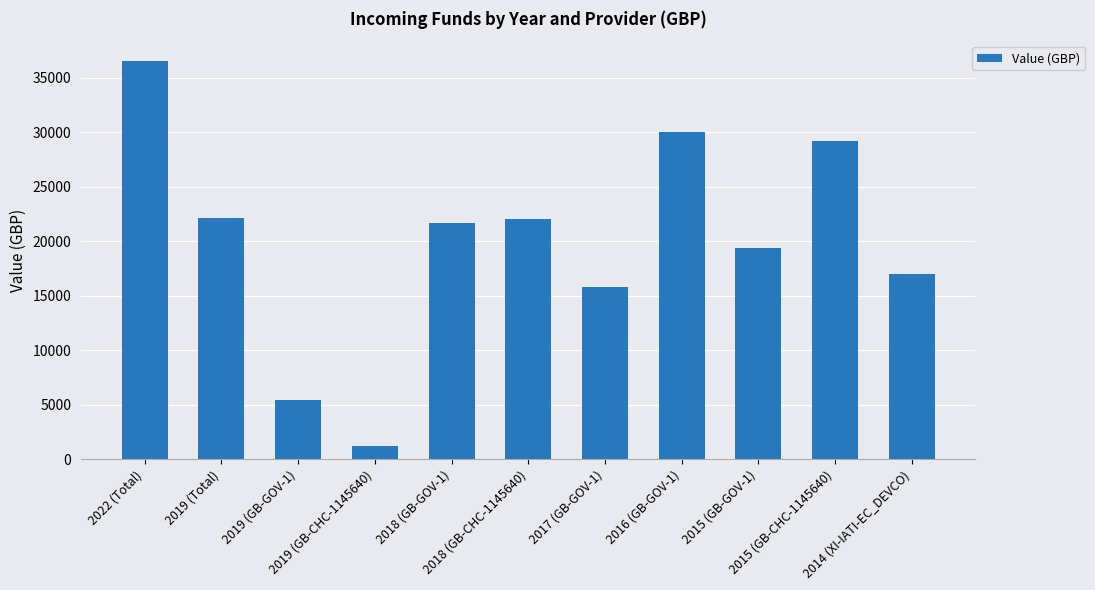

What is the label of the 5th bar from the right?

2017 (GB-GOV-1)